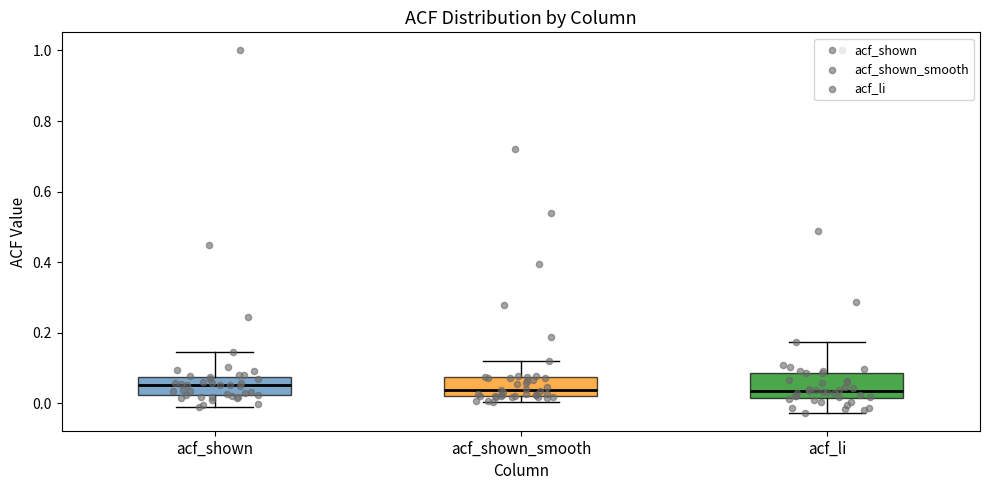

Where is the lower edge of the box for acf_li on the y-axis? The values are not printed on the chart, so give them approximately, as read against the axis.

0.02